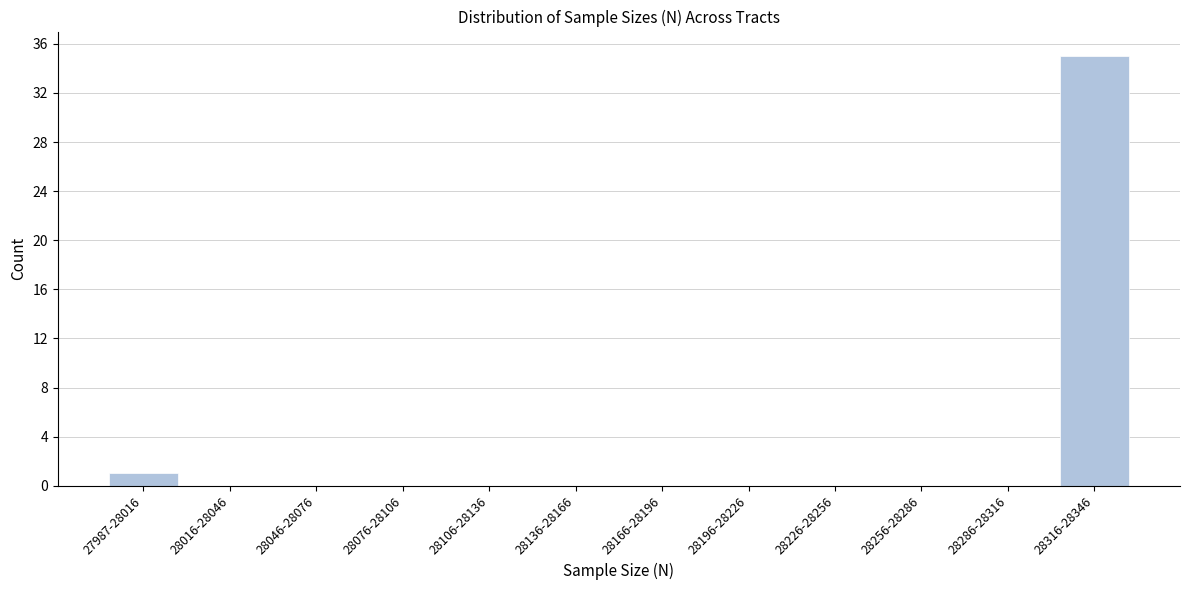

Reading left to right, extract all data points from this chart.

27987-28016=1	28016-28046=0	28046-28076=0	28076-28106=0	28106-28136=0	28136-28166=0	28166-28196=0	28196-28226=0	28226-28256=0	28256-28286=0	28286-28316=0	28316-28346=35